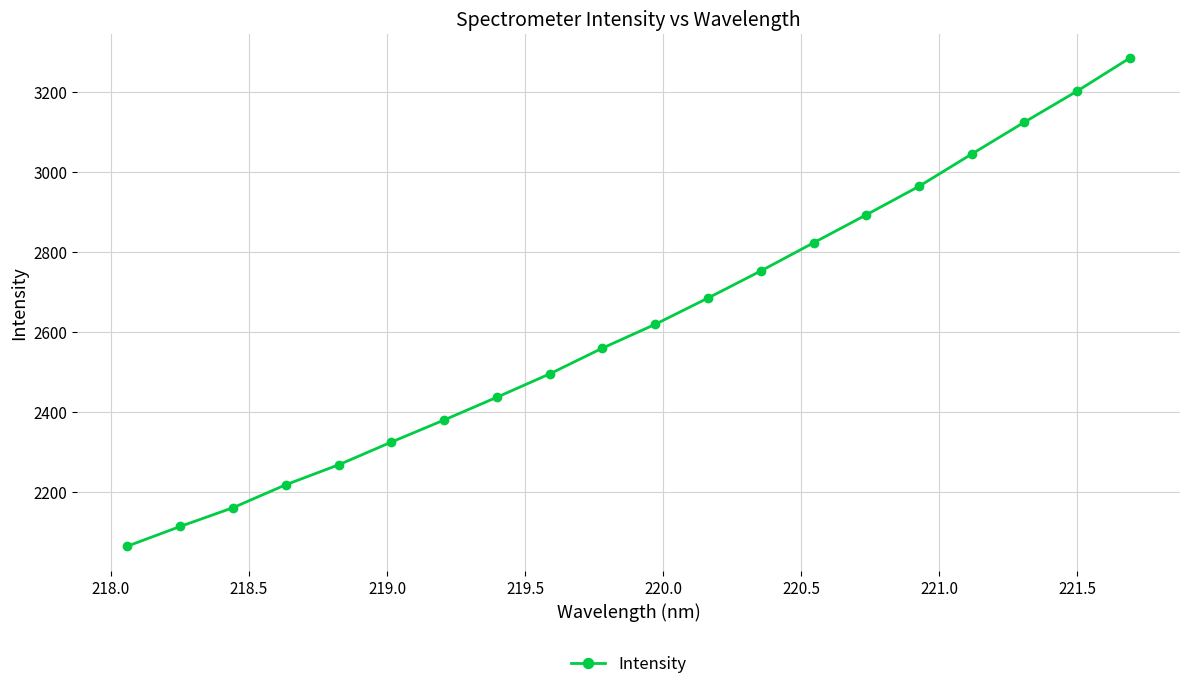

True or false: the data has more than 1 interior local peaks.

False